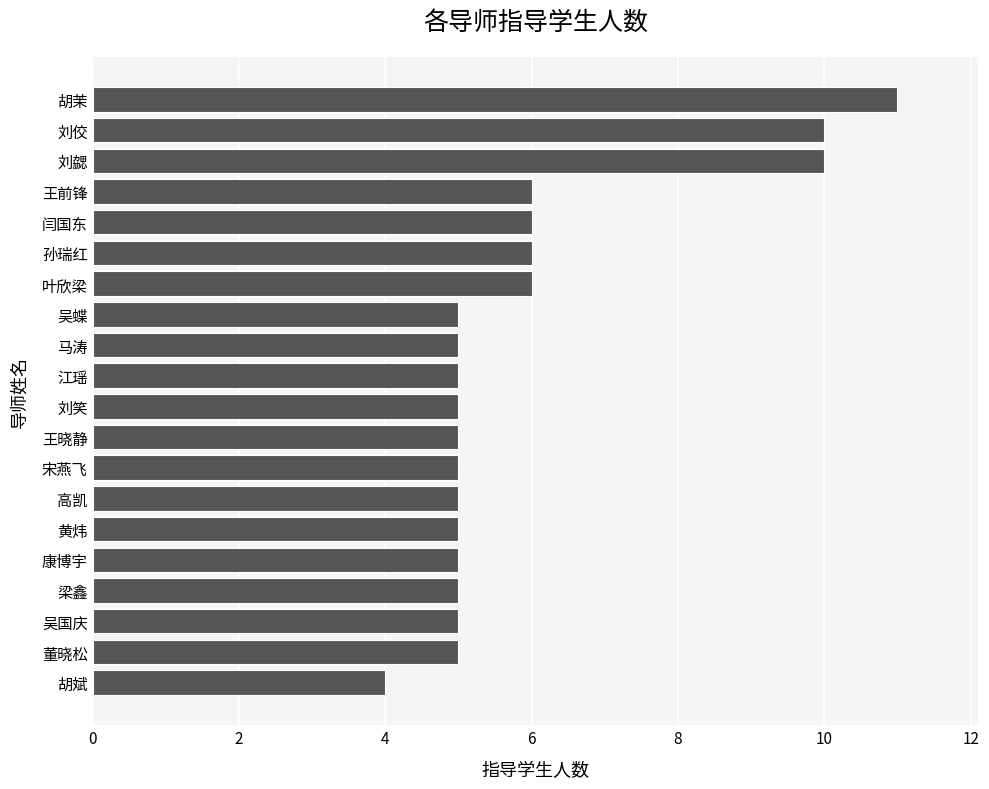

What value does the data have at 王前锋?

6